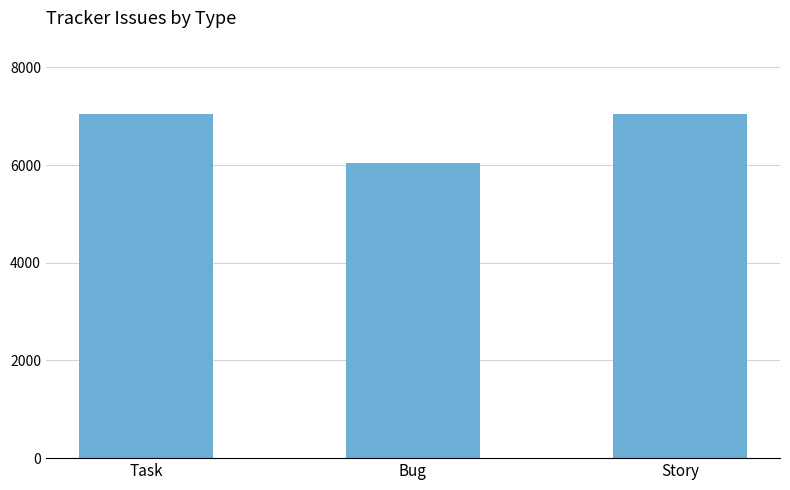

What is the ratio of the value at Task to the value at Bug?

1.2